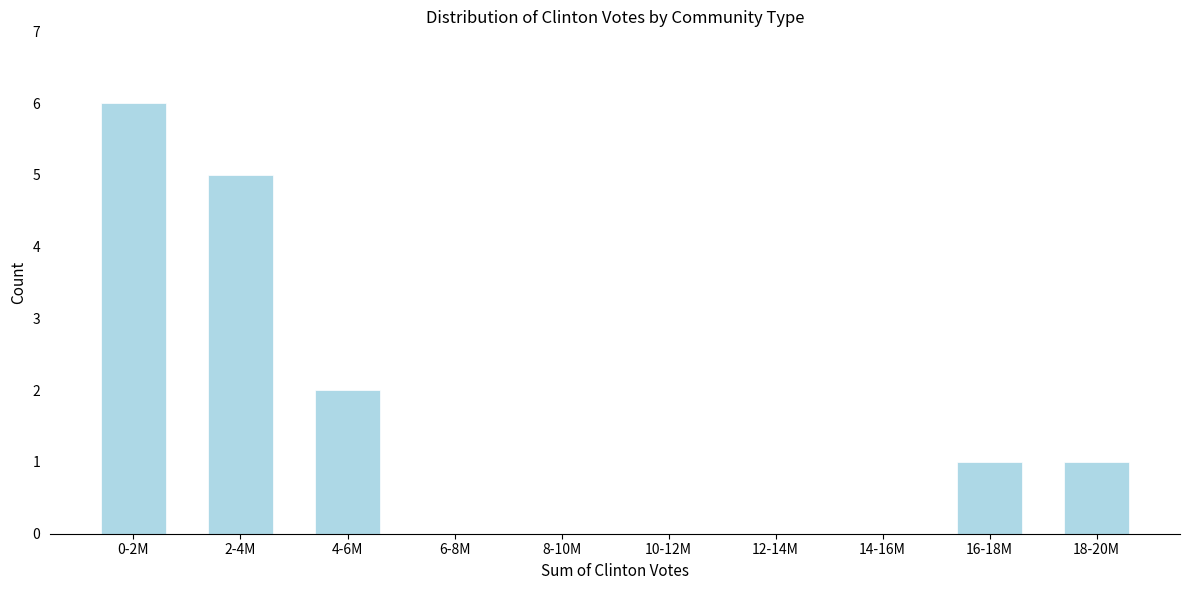

Reading right to left, what are all the values shown in this chart?

18-20M=1	16-18M=1	14-16M=0	12-14M=0	10-12M=0	8-10M=0	6-8M=0	4-6M=2	2-4M=5	0-2M=6